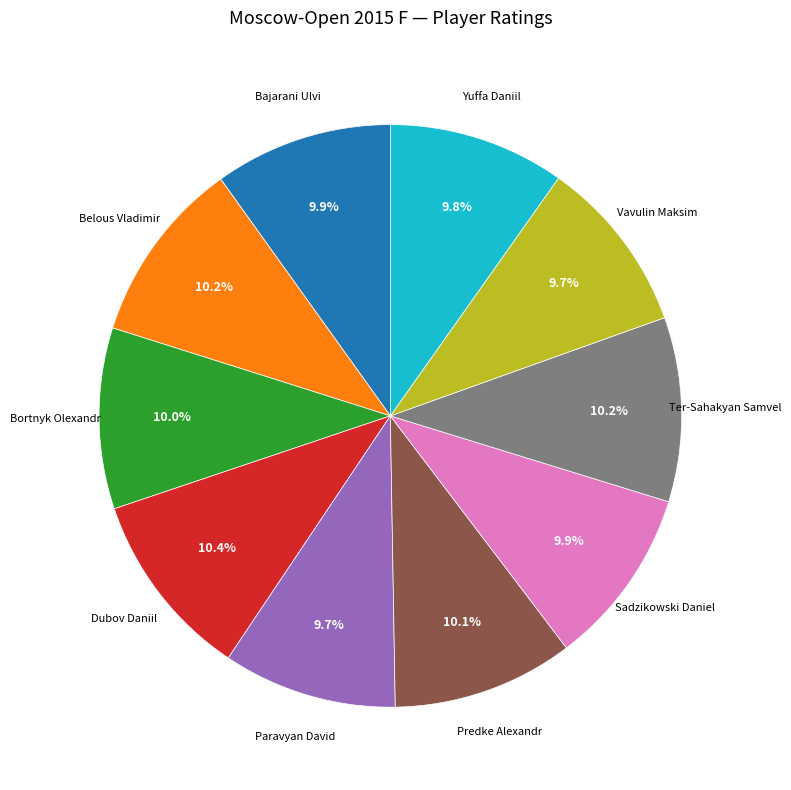

Is there a majority slice in this chart?

No